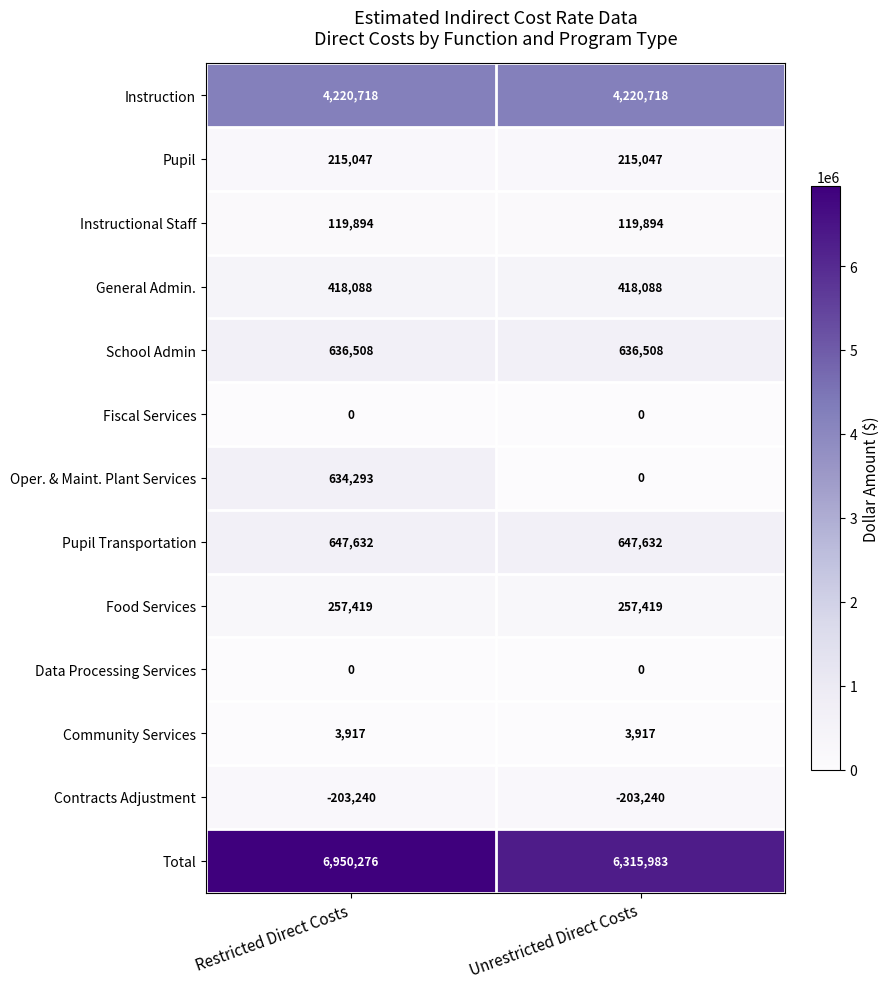

At which category does the chart reach its peak across all series?

Restricted Direct Costs